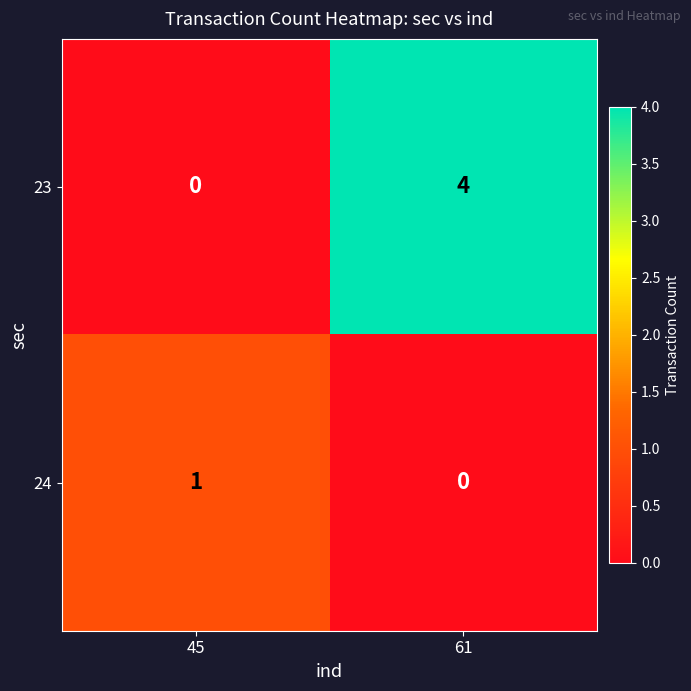

At which label does 23 reach its peak?

61